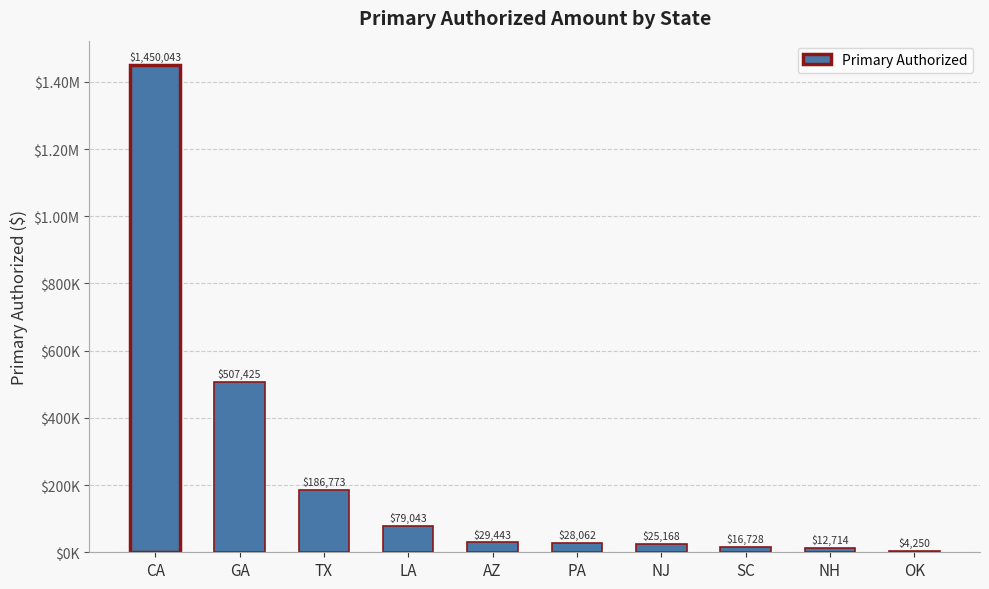

The value at TX is 319488.3. True or false?

False